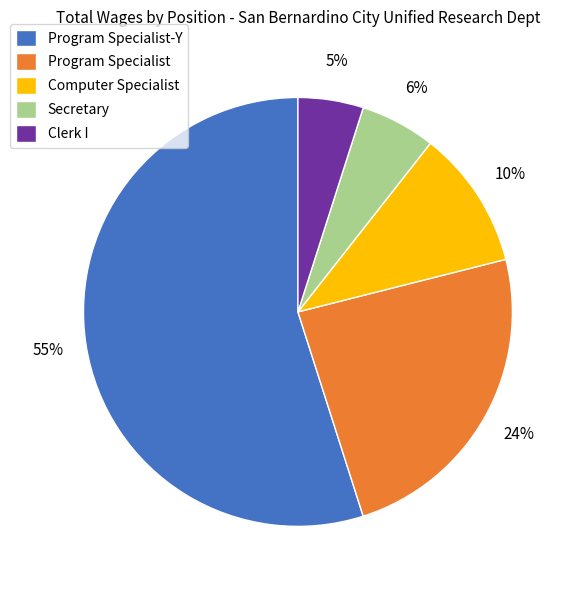

True or false: Program Specialist-Y accounts for 55% of the total.

True